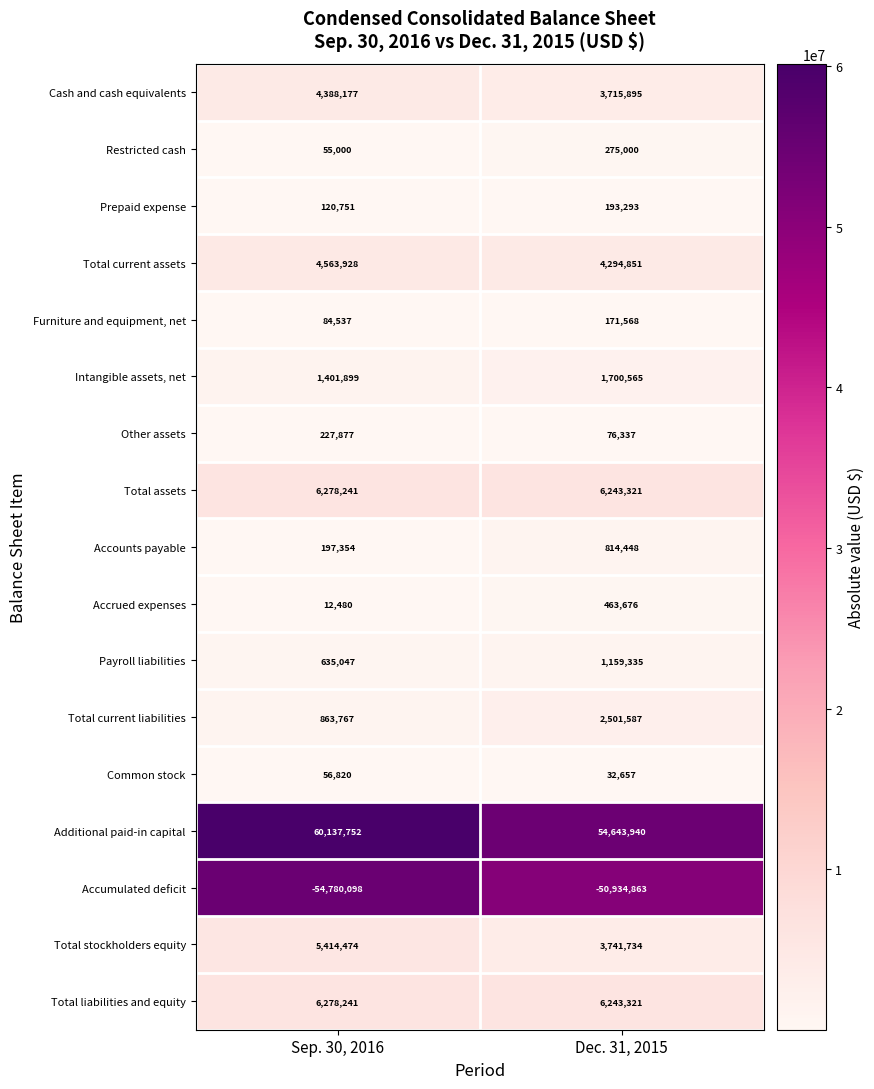

List the labels in order of Payroll liabilities value, smallest first.

Sep. 30, 2016, Dec. 31, 2015